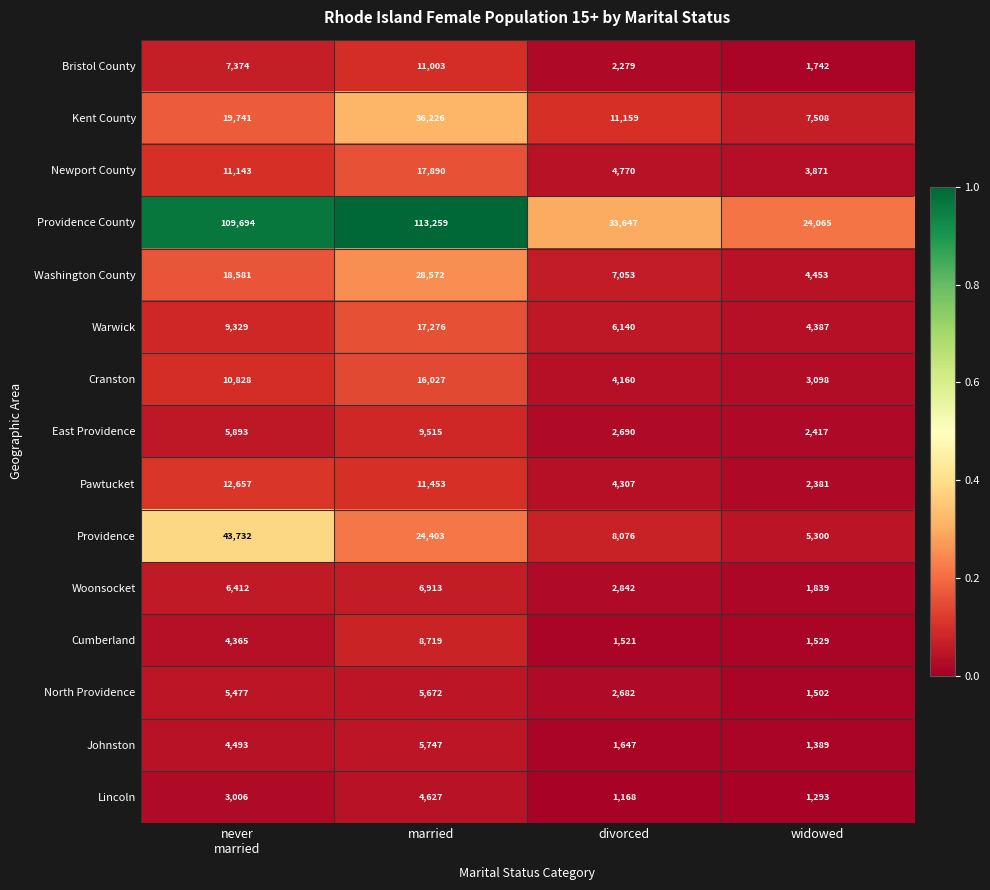

How many data points does each series have?

4